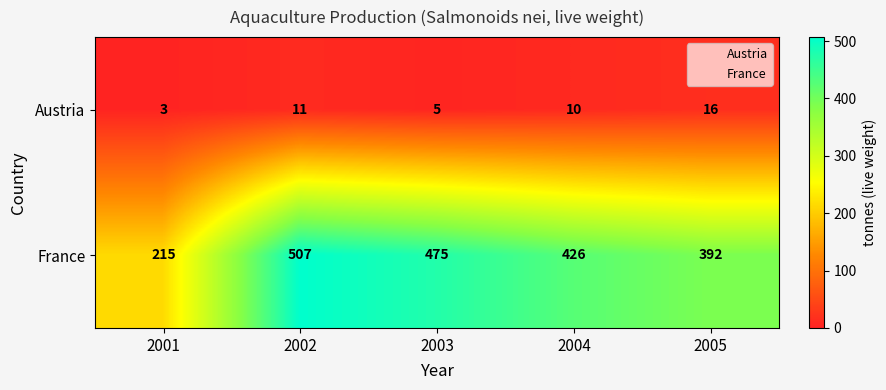

At how many categories does at least one series exceed 306?

4